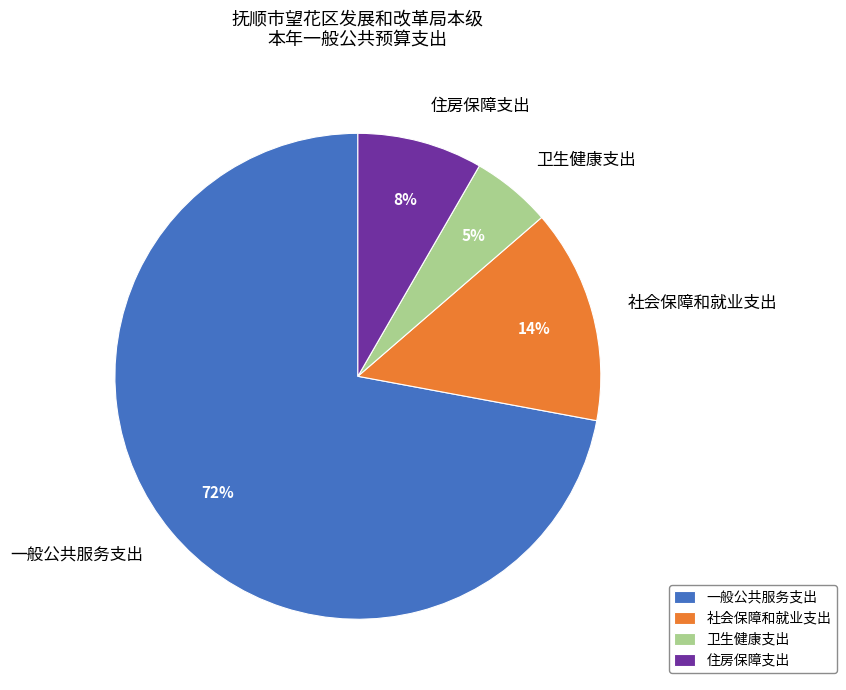

The 社会保障和就业支出 slice represents 6% of the pie. True or false?

False